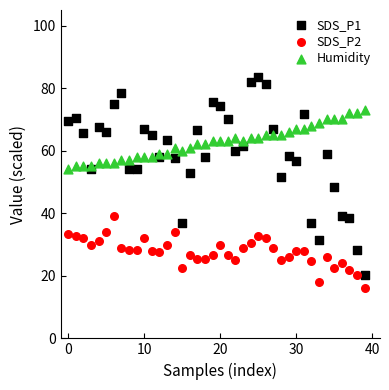

Which series reaches the minimum Y coordinate?

SDS_P2